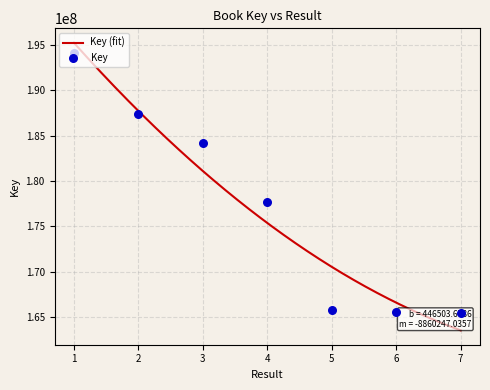

Approximately how many times larger is the value at 7 compared to 5?

1.0